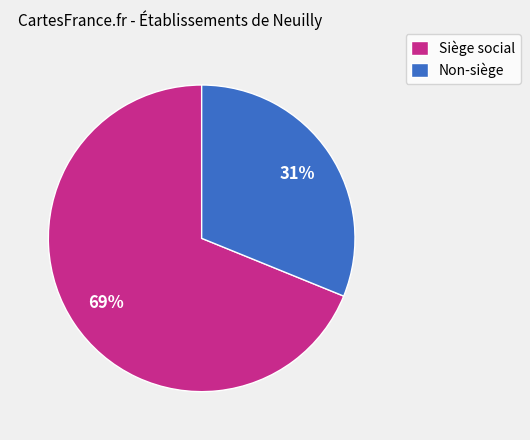

Is there any slice that represents more than half of the pie?

Yes